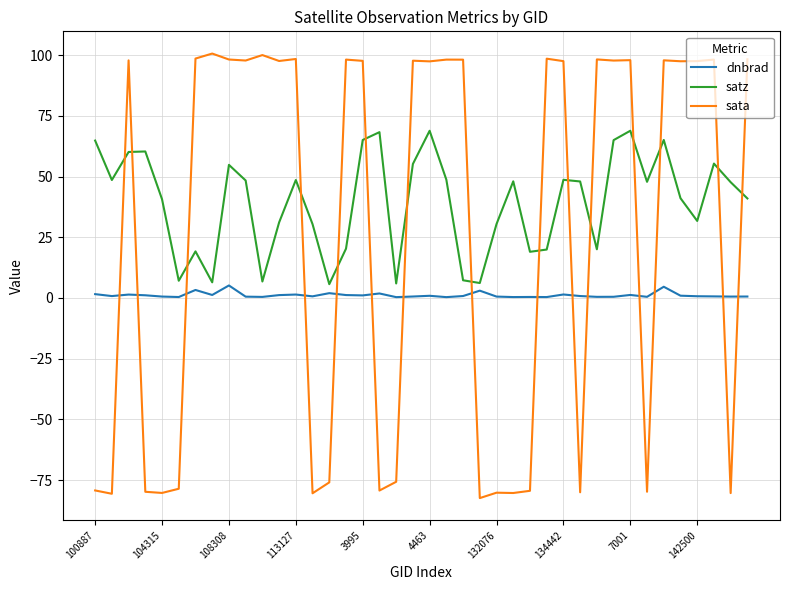

What is the highest value of the dnbrad series?

5.1